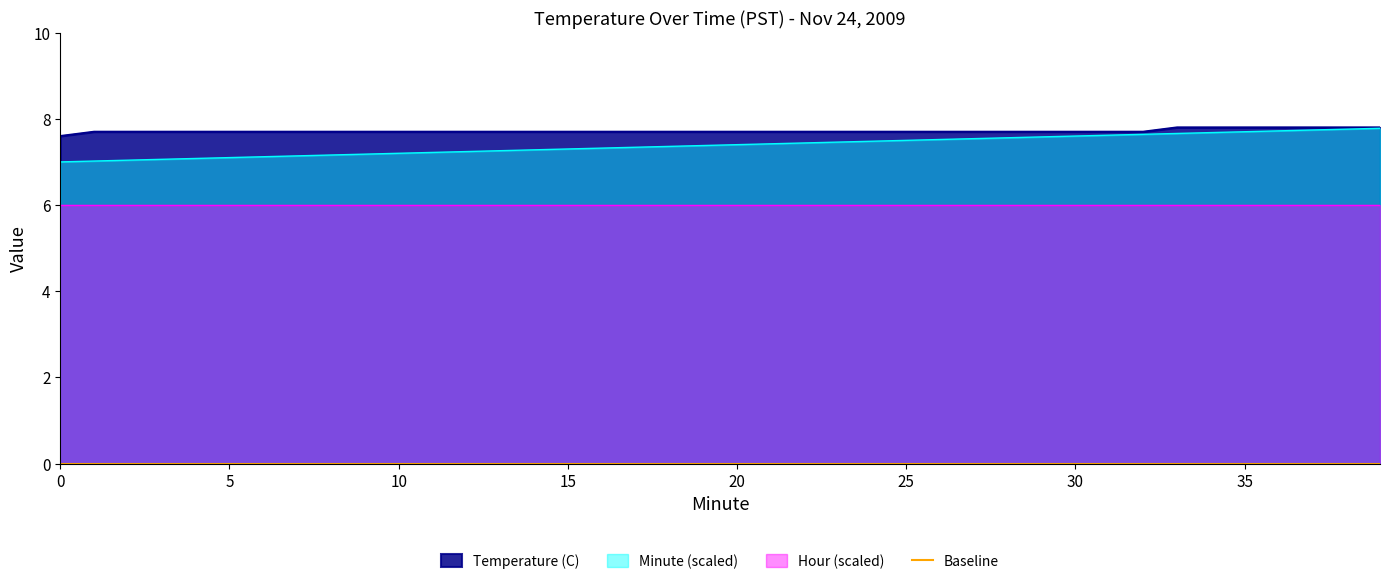

What is the difference between the second highest and second lowest values in the Minute series?

0.7